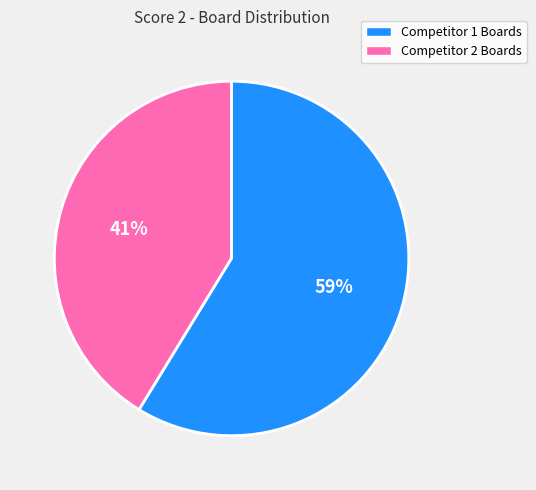

Is there a majority slice in this chart?

Yes